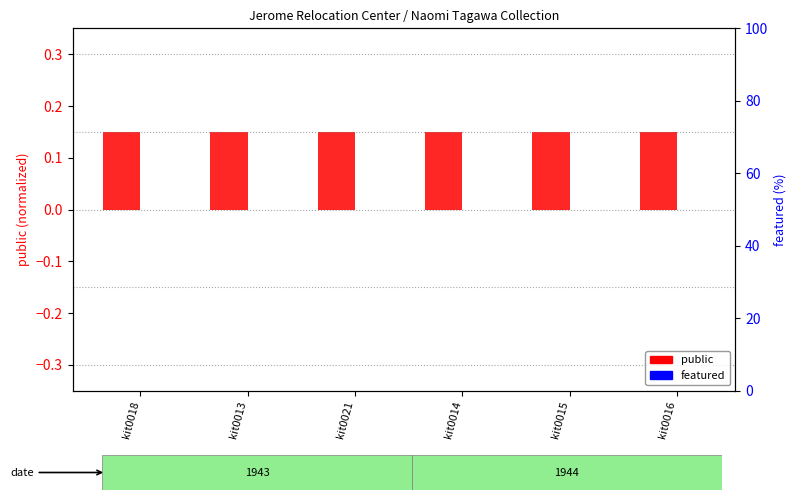

List the series in order of their overall mean, lowest first.

featured, public